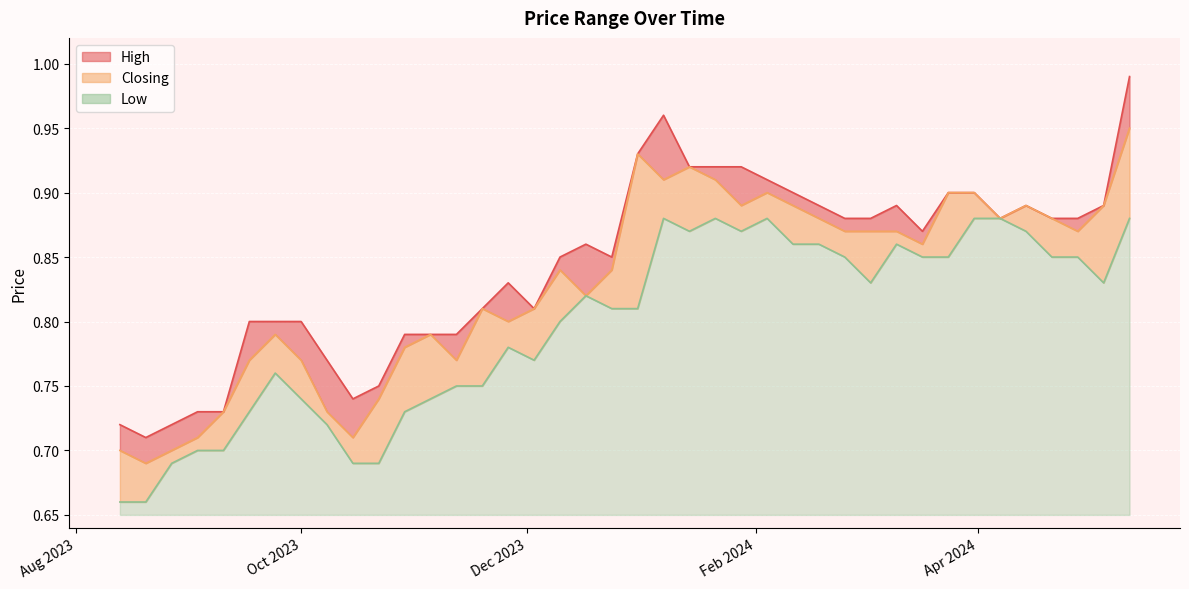

List the labels in order of Closing value, largest first.

12/05/2024, 31/12/2023, 14/01/2024, 21/01/2024, 07/01/2024, 31/03/2024, 24/03/2024, 04/02/2024, 05/05/2024, 14/04/2024, 11/02/2024, 28/01/2024, 21/04/2024, 07/04/2024, 18/02/2024, 28/04/2024, 10/03/2024, 03/03/2024, 25/02/2024, 17/03/2024, 24/12/2023, 10/12/2023, 17/12/2023, 03/12/2023, 19/11/2023, 26/11/2023, 05/11/2023, 24/09/2023, 29/10/2023, 12/11/2023, 01/10/2023, 17/09/2023, 22/10/2023, 08/10/2023, 10/09/2023, 15/10/2023, 03/09/2023, 27/08/2023, 13/08/2023, 20/08/2023